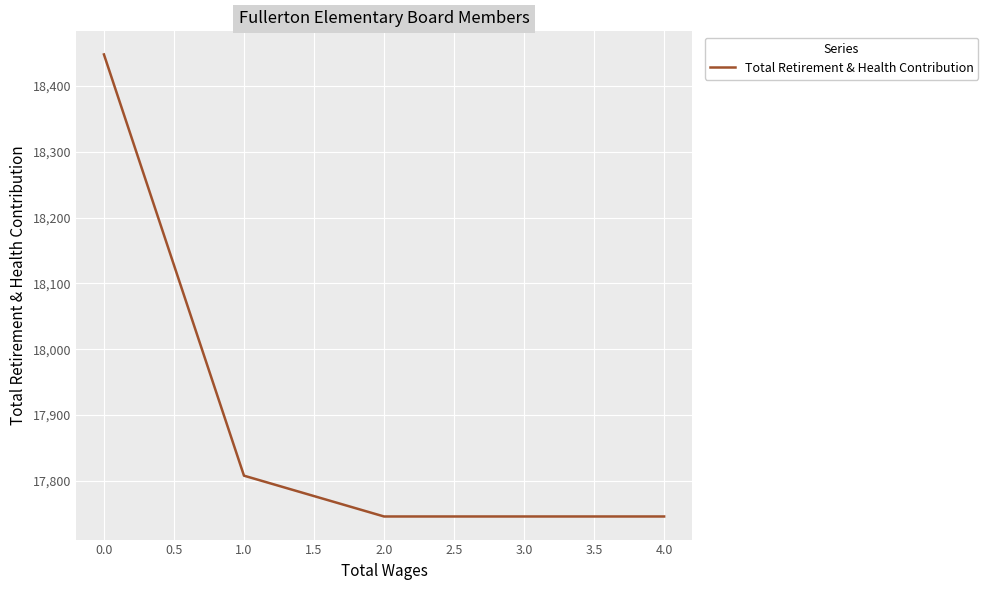

What is the greatest value displayed?

18448